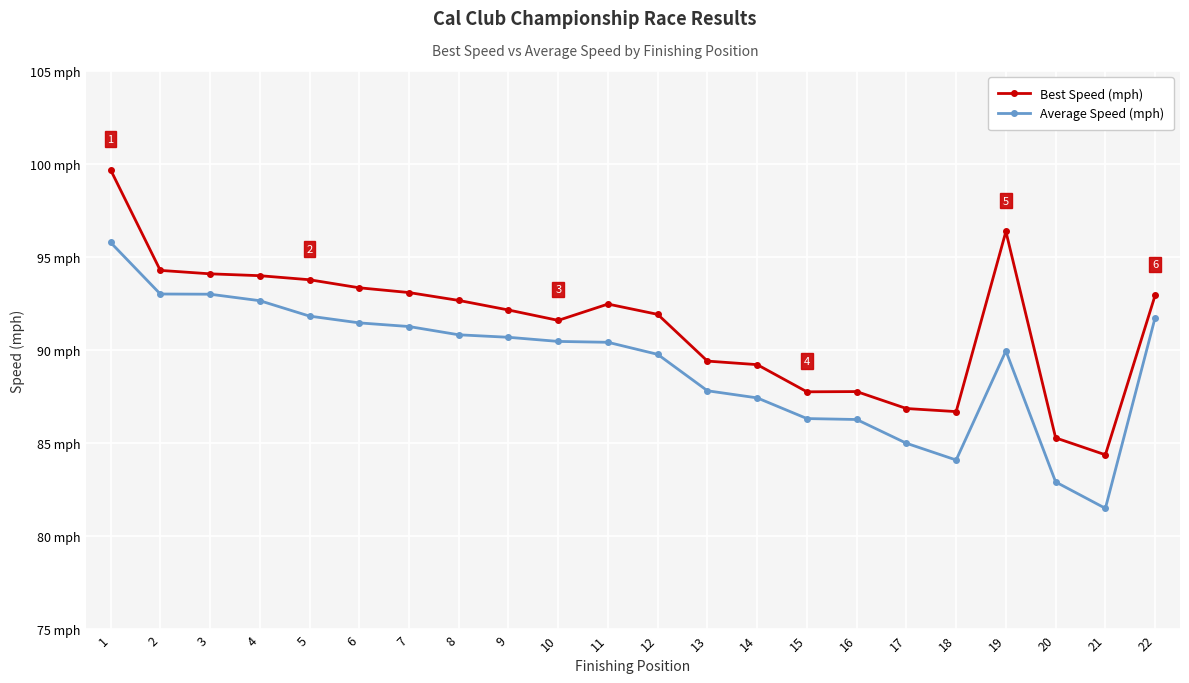

What are all the series names shown in the legend?

Best Speed (mph), Average Speed (mph)